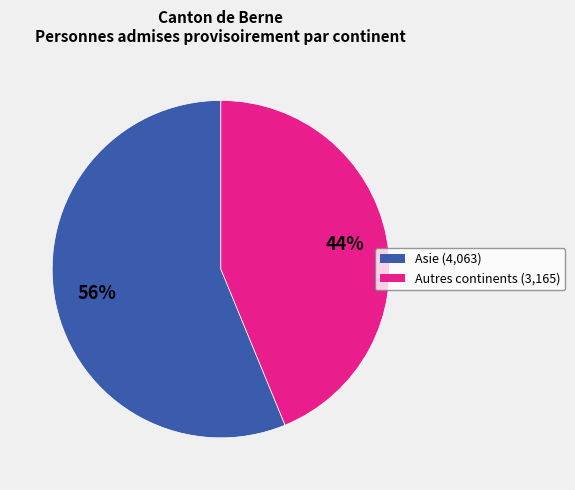

Is there a majority slice in this chart?

Yes